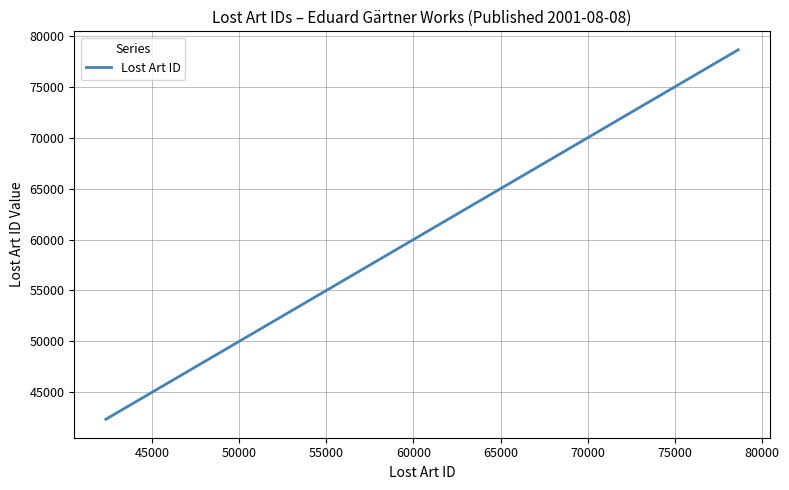

What is the average value?

49613